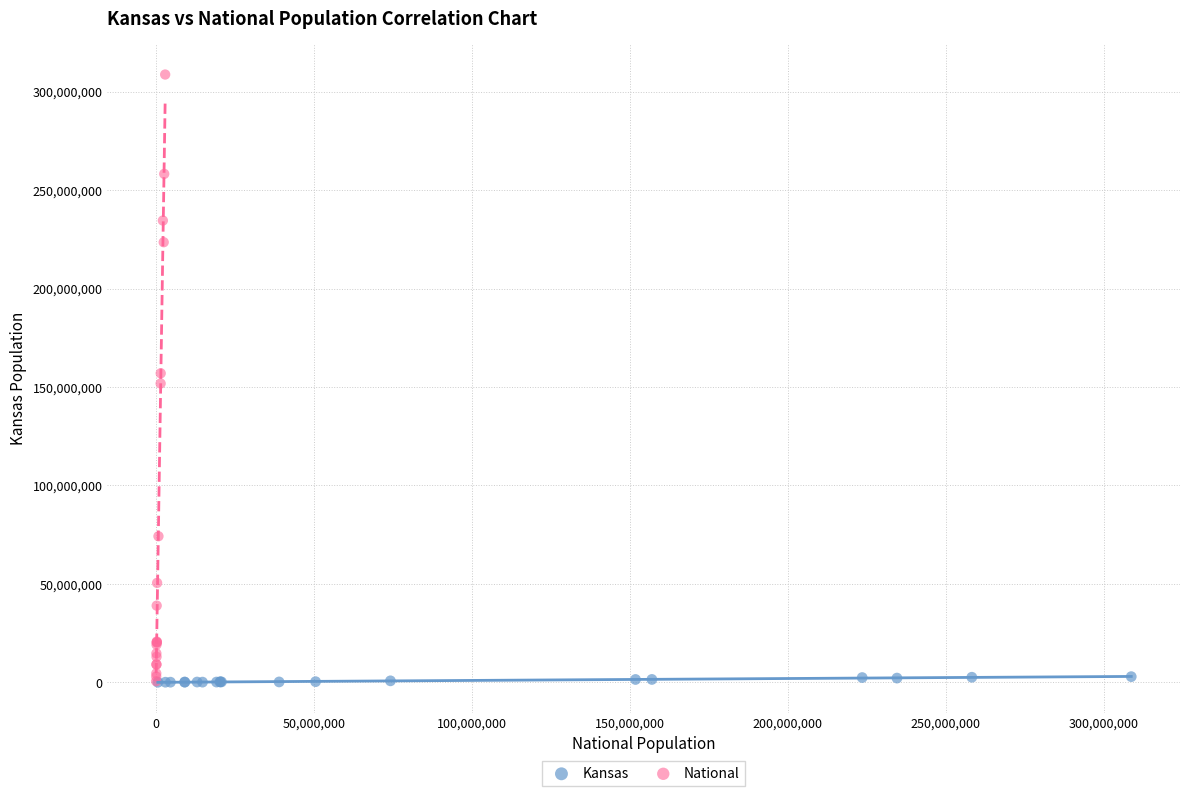

Which series has the widest spread of Y values?

National